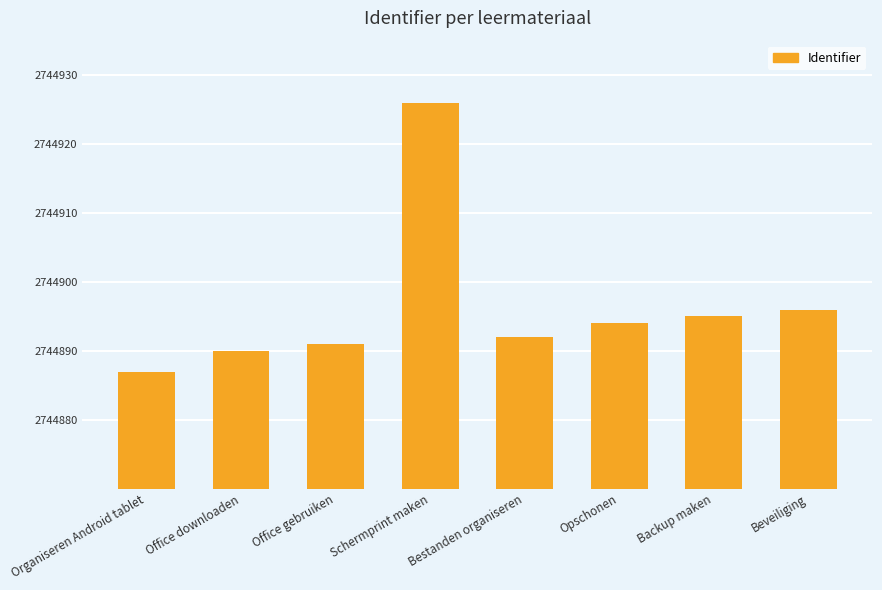

List the labels in order of value, largest first.

Schermprint maken, Beveiliging, Backup maken, Opschonen, Bestanden organiseren, Office gebruiken, Office downloaden, Organiseren Android tablet